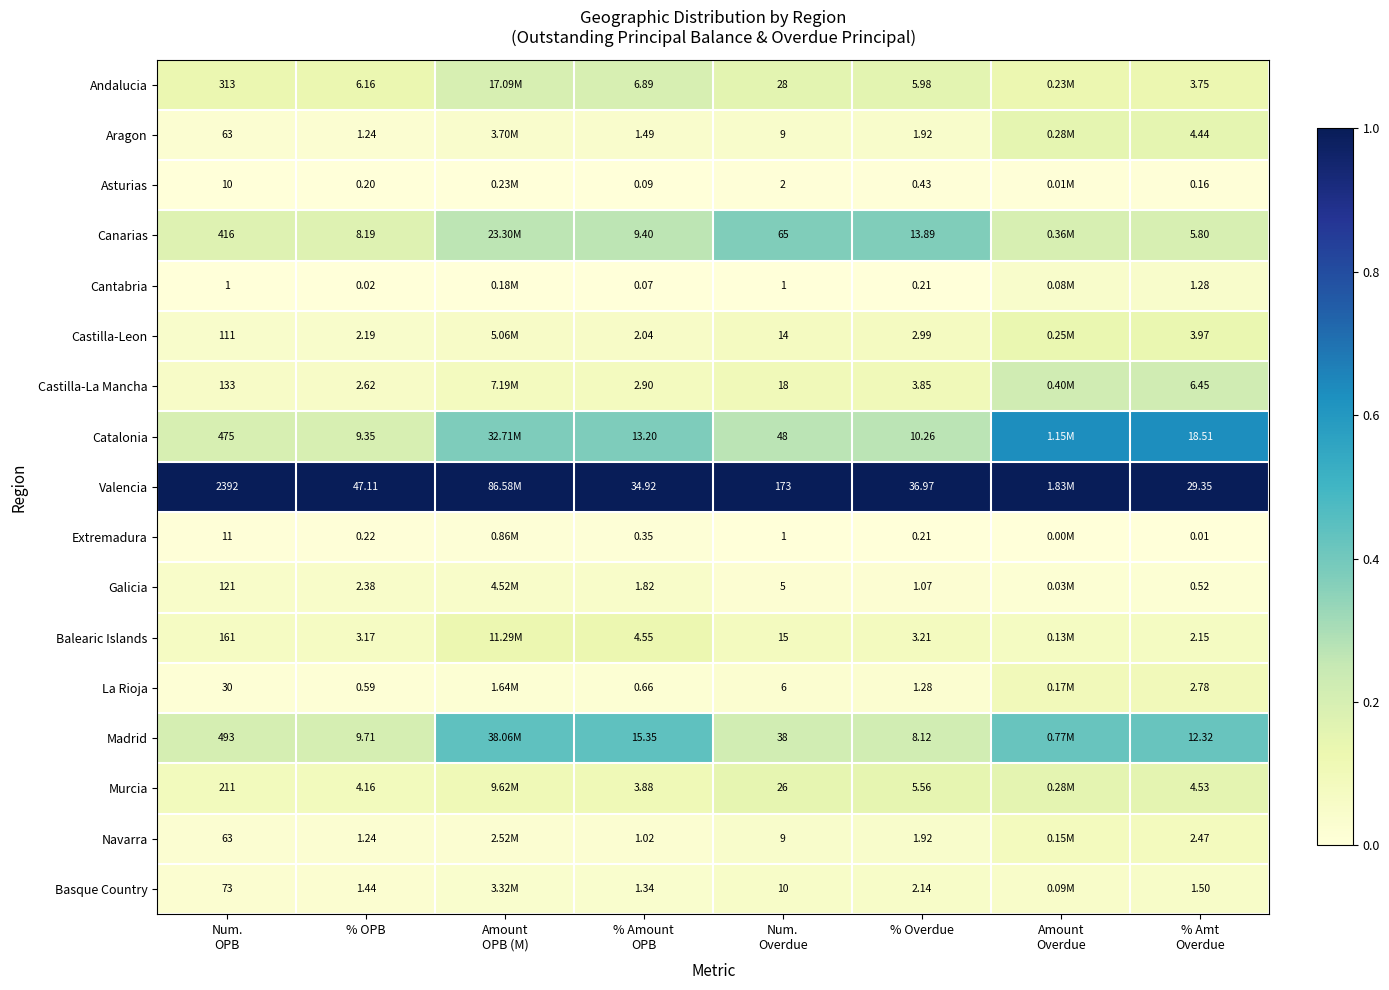

At % Amt
Overdue, list the series in order from smallest to largest.

Extremadura, Asturias, Galicia, Cantabria, Basque Country, Balearic Islands, Navarra, La Rioja, Andalucia, Castilla-Leon, Aragon, Murcia, Canarias, Castilla-La Mancha, Madrid, Catalonia, Valencia